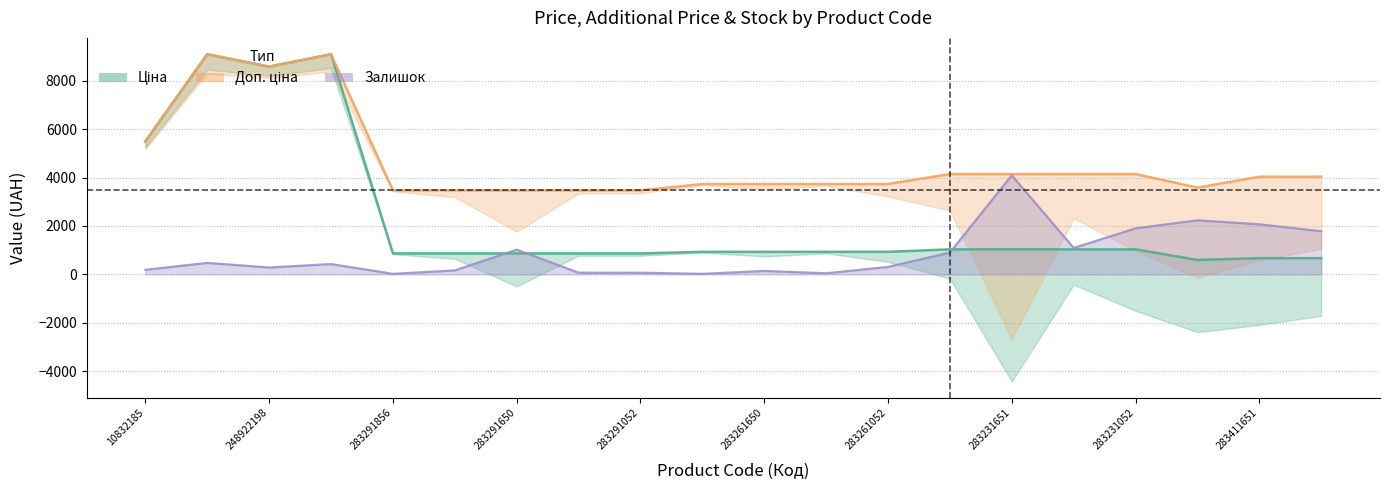

Which series has the largest total across all categories?

Доп. ціна